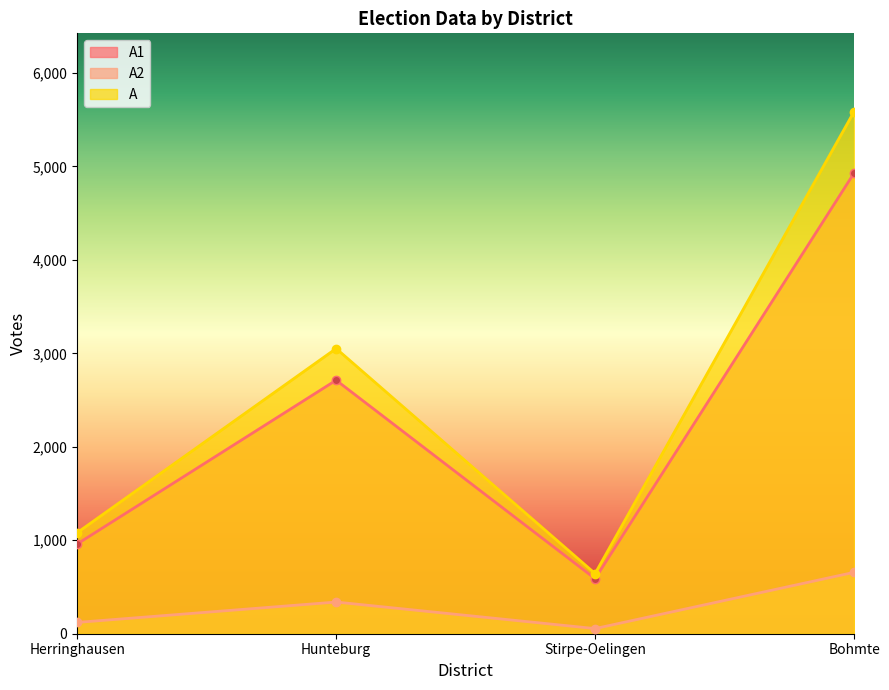

Reading left to right, transcribe all the data shown in this chart.

A1: 960	2713	589	4930
A2: 121	339	55	657
A: 1081	3052	644	5587